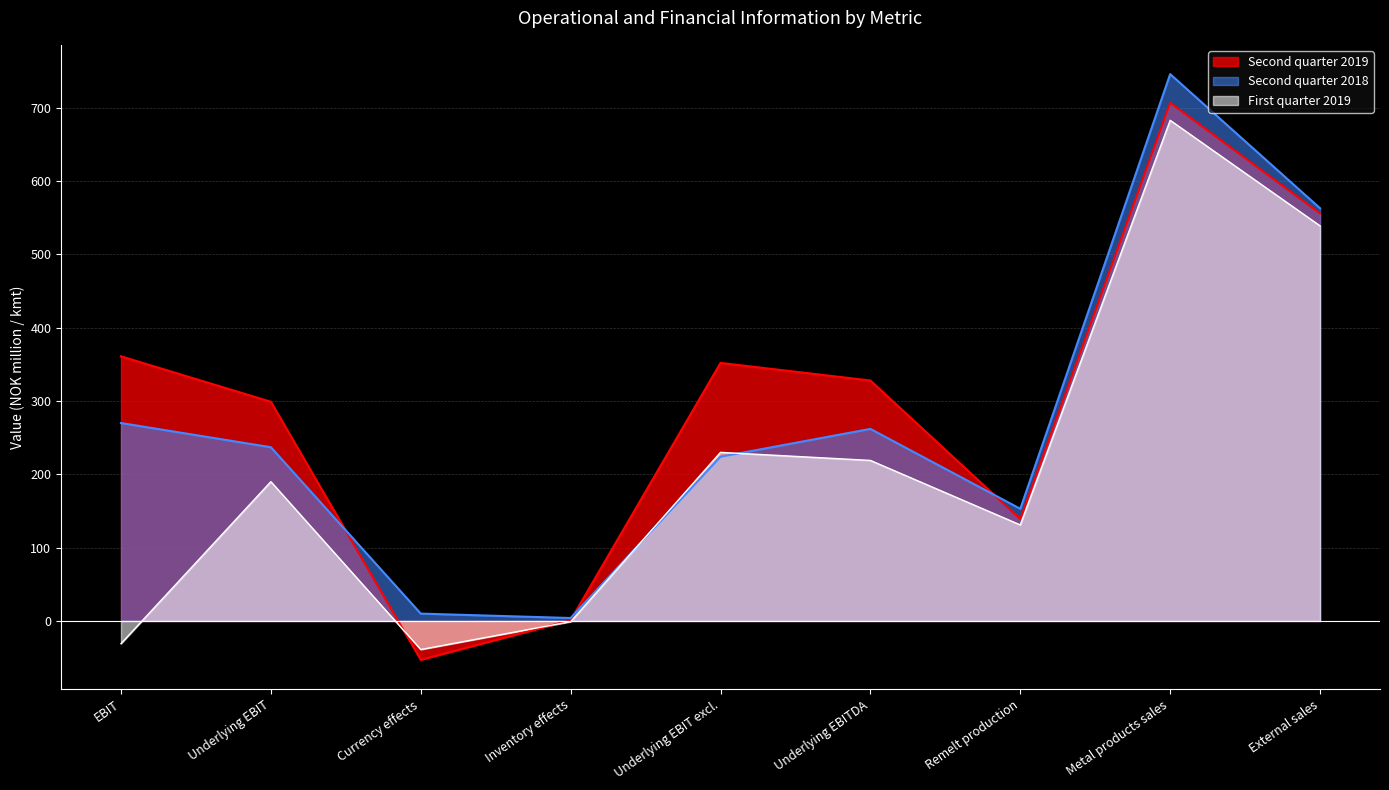

What is the difference between the maximum and minimum values in the Second quarter 2019 series?

760